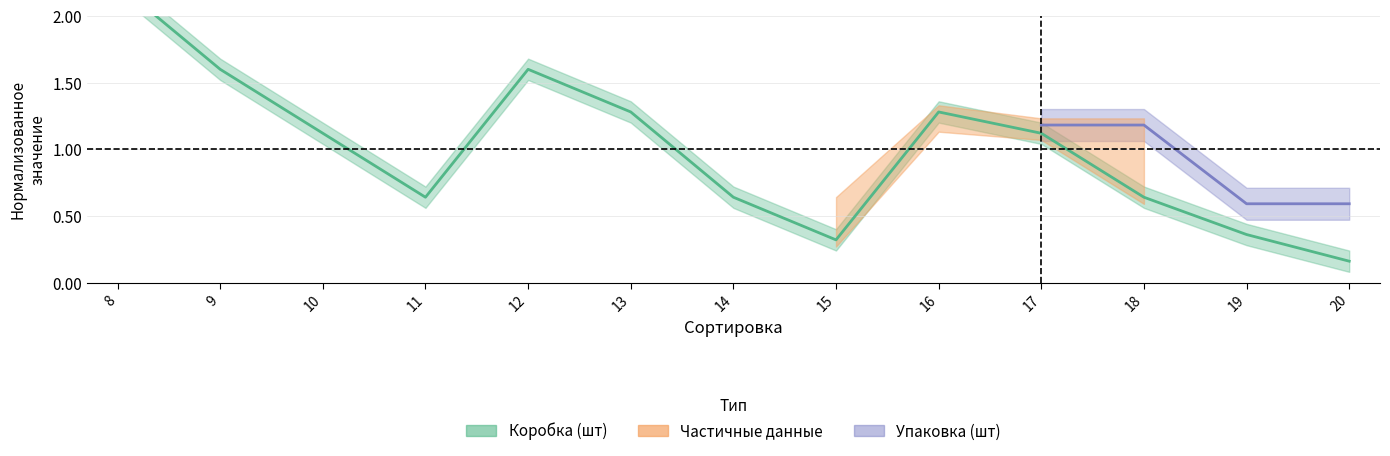

What is the difference between the maximum and minimum values?

2.1